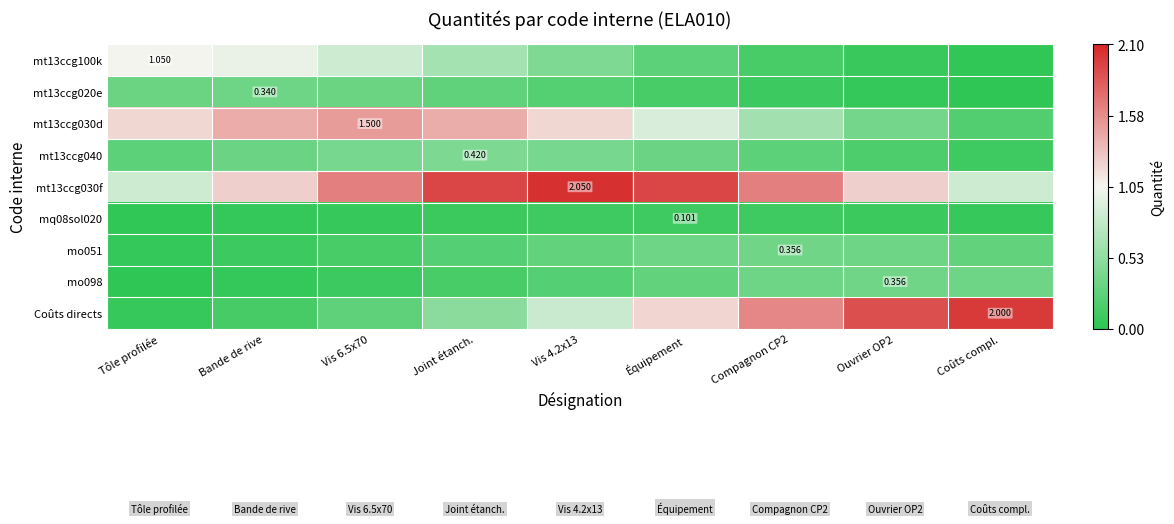

What is the sum of the mt13ccg100k values at Vis 4.2x13 and Compagnon CP2?

0.6